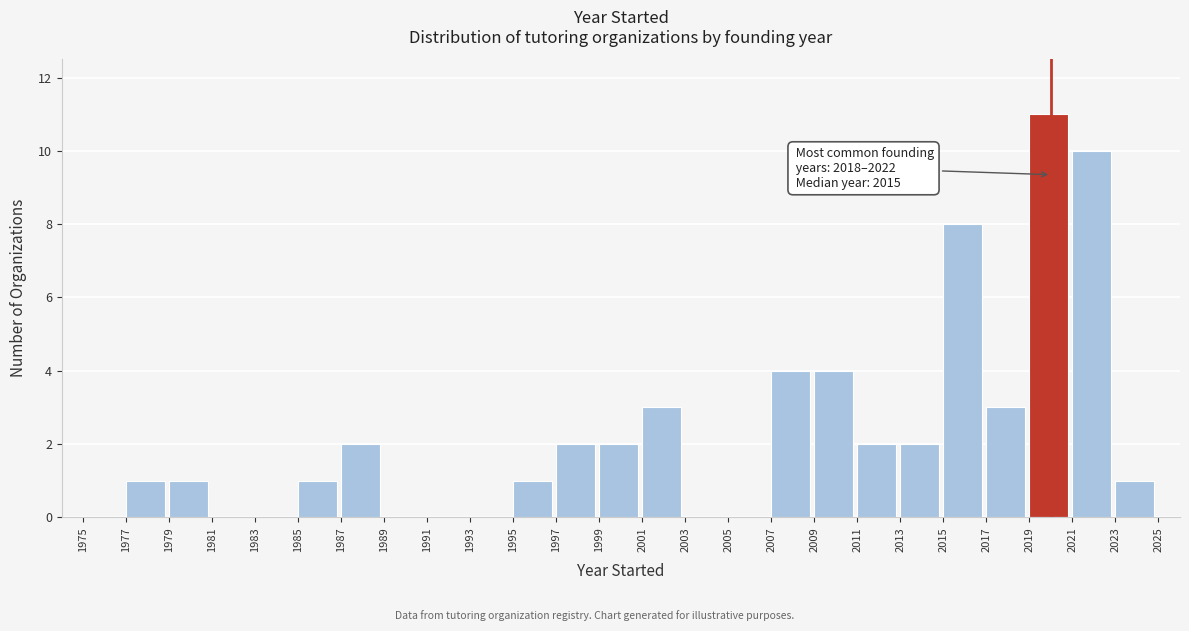

Over which range of the x-axis is the bar tallest?

2019 to 2021